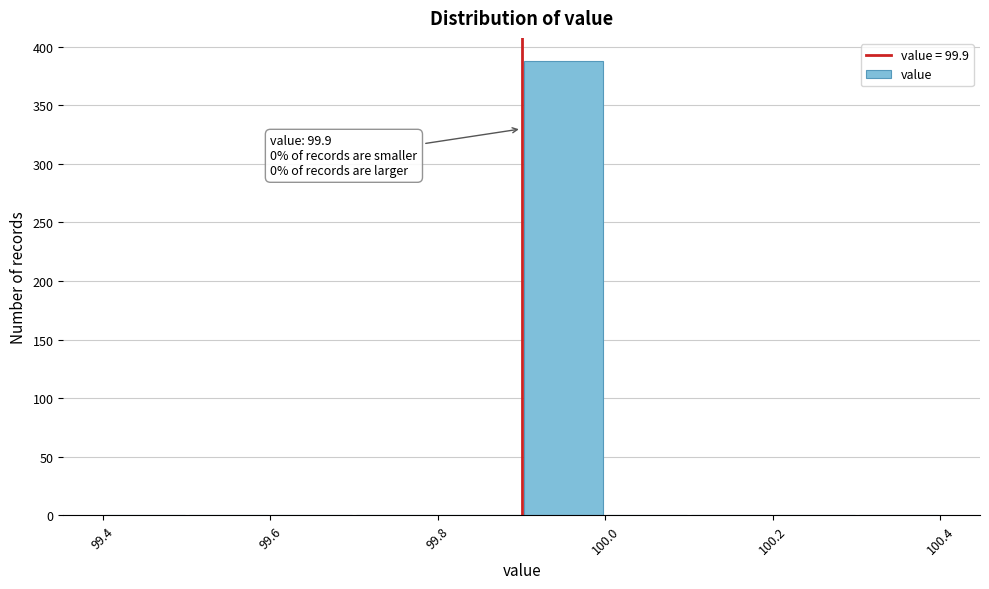

Over which range of the x-axis is the bar tallest?

99.9 to 100.0